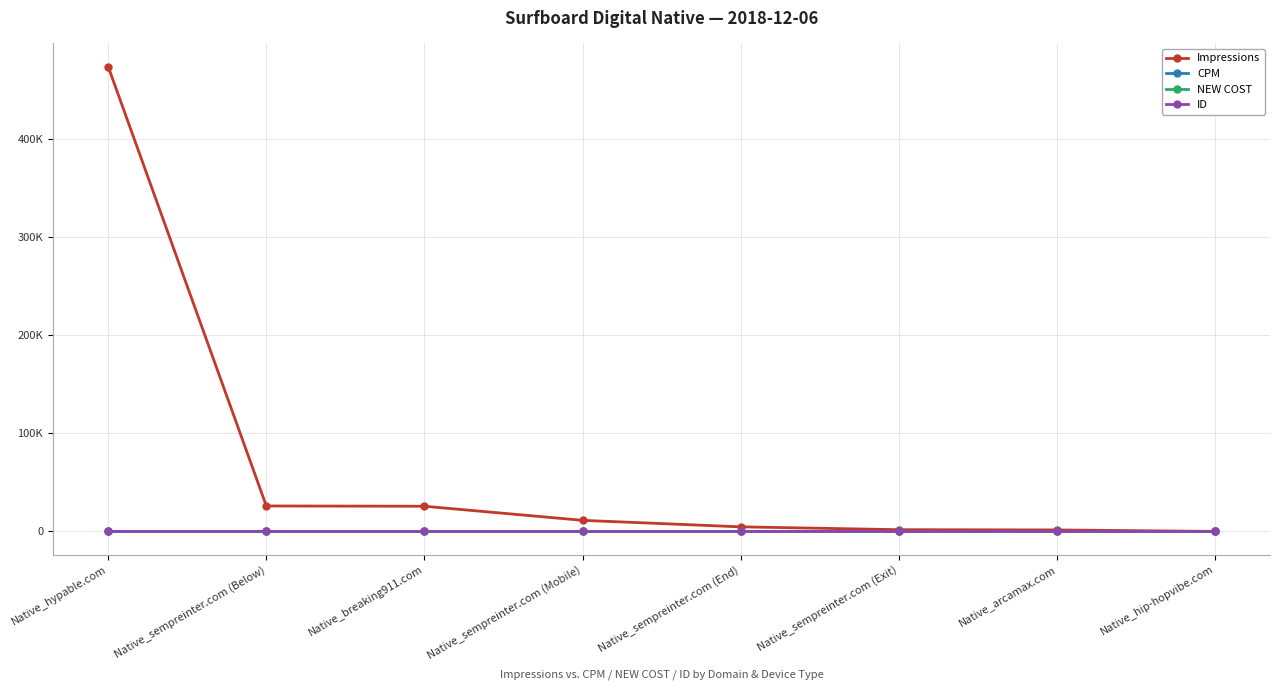

Does the chart have visible grid lines?

Yes